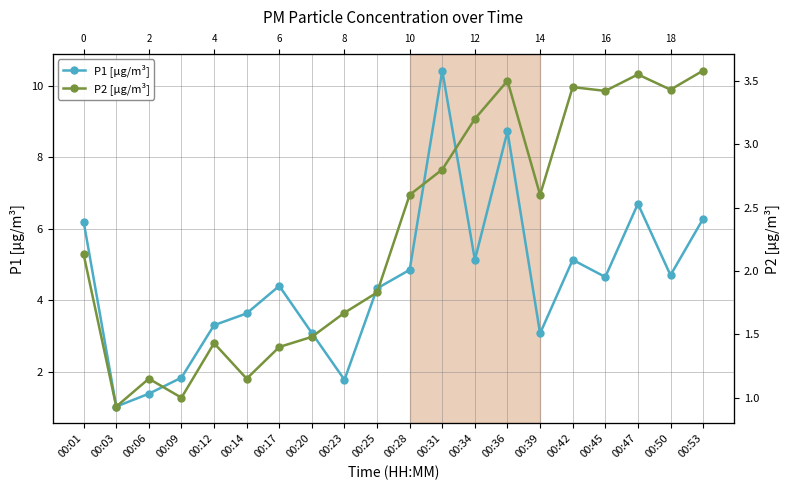

Which series has the largest total across all categories?

P1 [µg/m³]